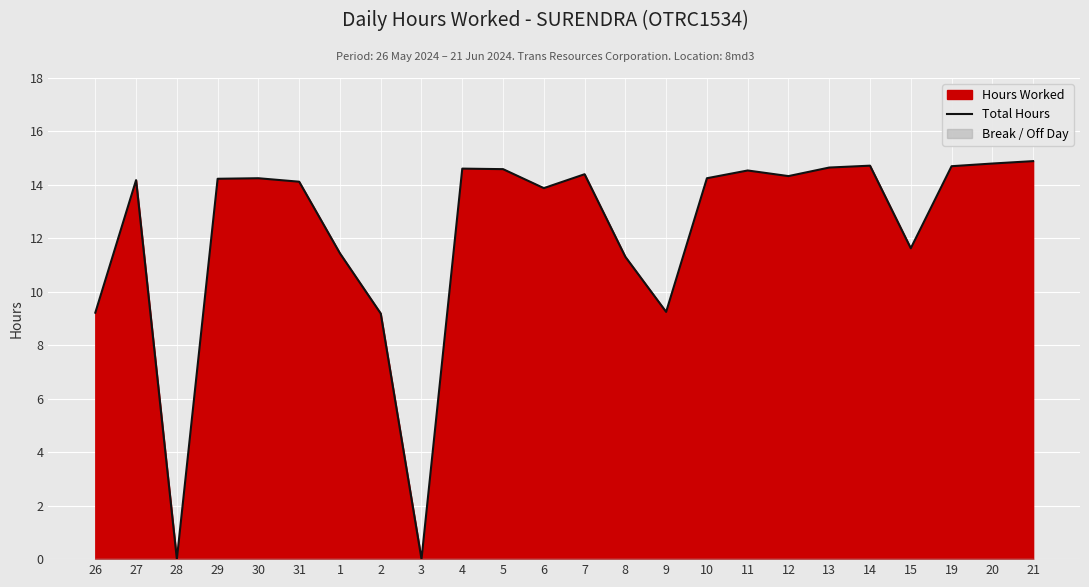

List the labels in order of value, largest first.

21, 20, 14, 19, 13, 4, 5, 11, 7, 12, 30, 10, 29, 27, 31, 6, 15, 1, 8, 9, 26, 2, 28, 3